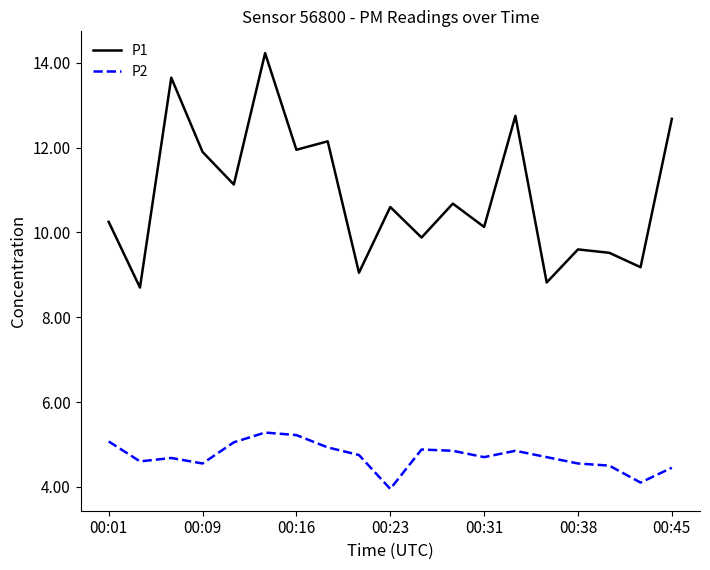

What is the difference between the maximum and minimum values in the P1 series?

5.5